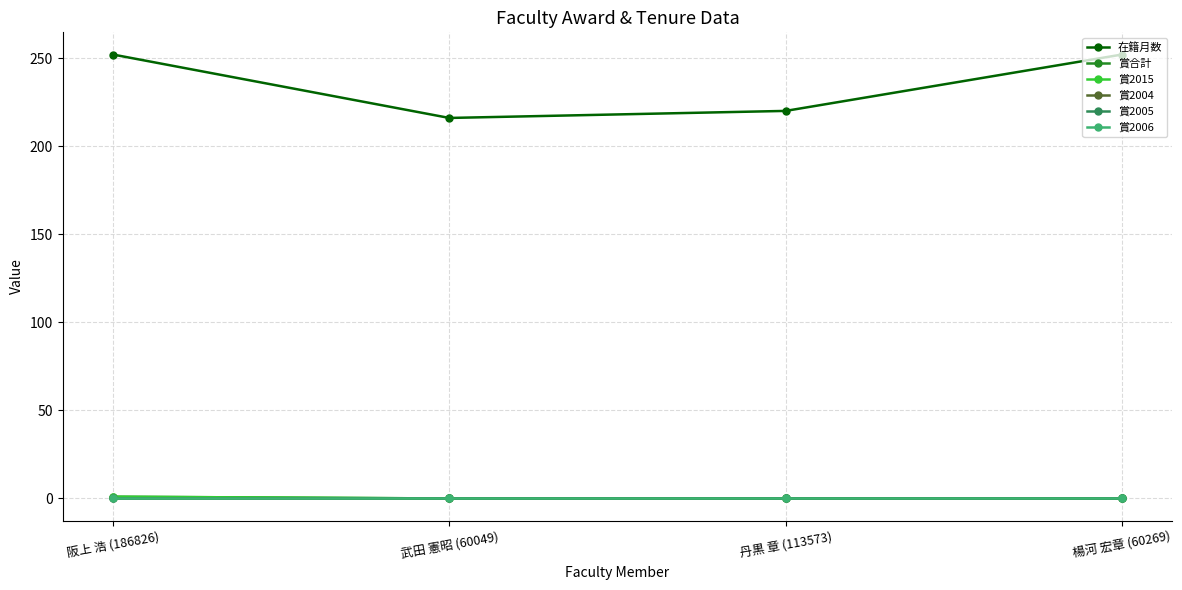

Between 丹黒 章 (113573) and 武田 憲昭 (60049), which is larger?

丹黒 章 (113573)